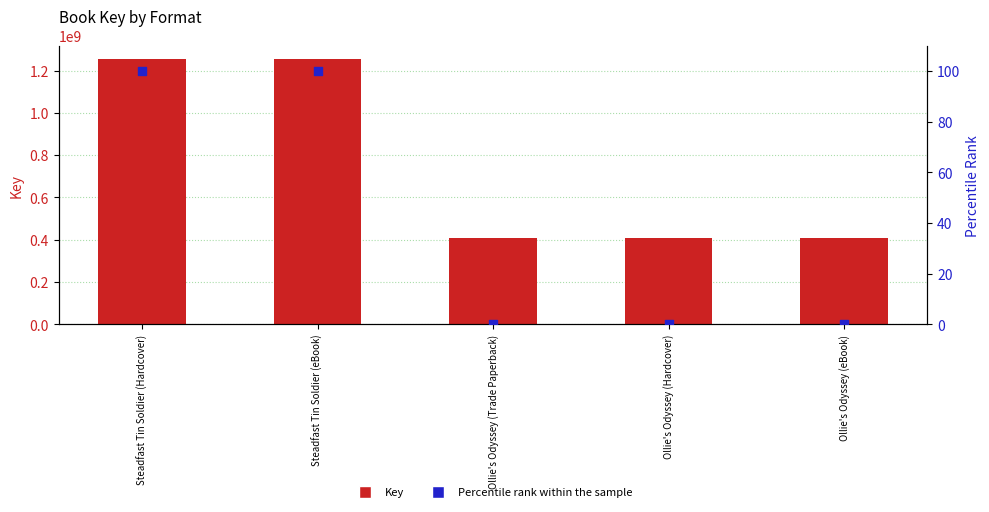

Which series has the widest spread of Y values?

Key